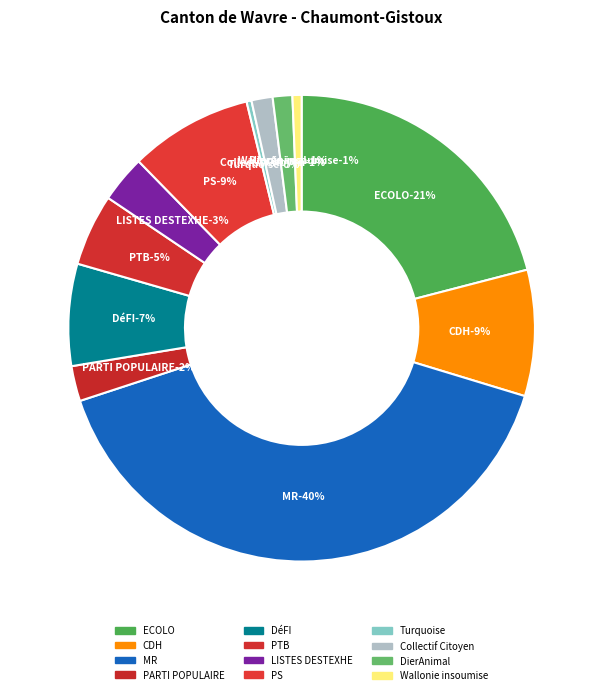

What is the largest slice in the pie chart?

MR